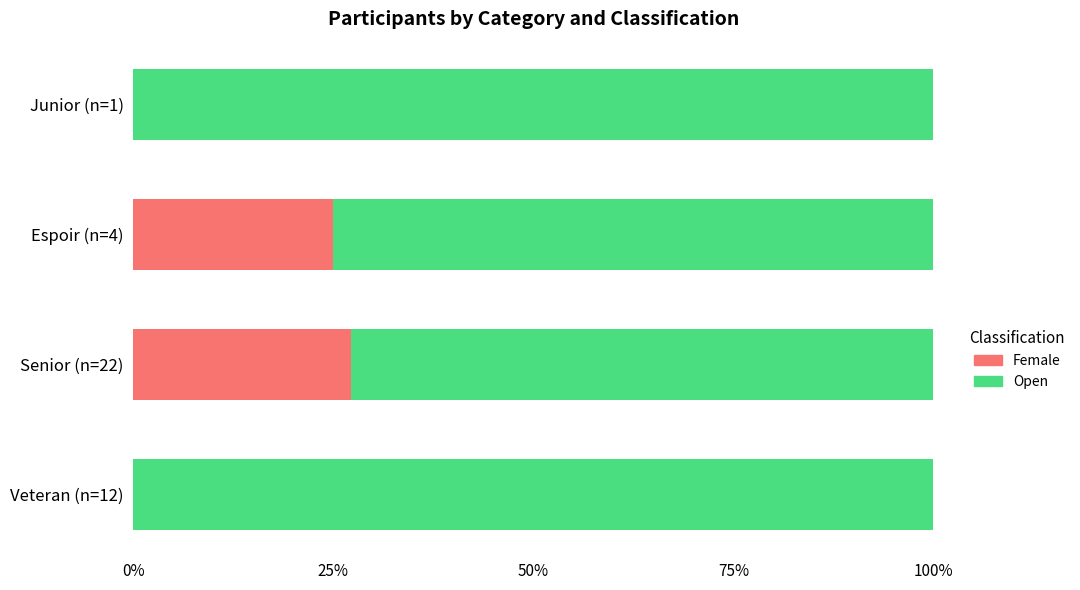

Rank the series by their average value, from lowest to highest.

Female, Open